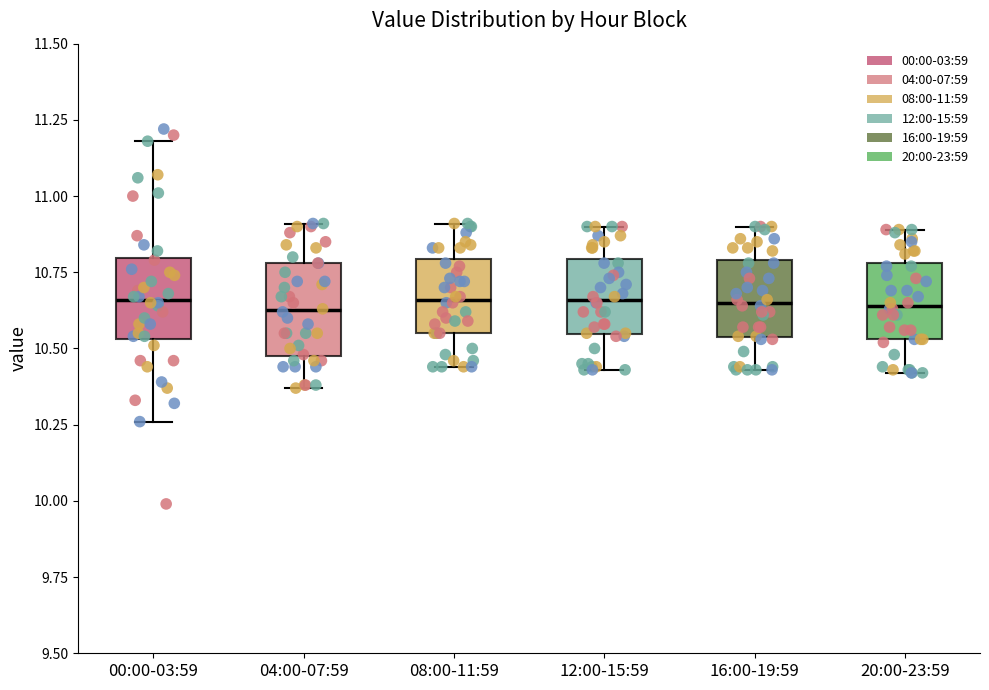

Reading left to right, read every box against the y-axis: the position of its median line, the range the box covers, and the ends of its whiskers. The values are not printed on the chart, so give them approximately, as read against the axis.

00:00-03:59: median 10.65, box 10.55 to 10.80, whiskers 10.25 to 11.20
04:00-07:59: median 10.65, box 10.50 to 10.80, whiskers 10.35 to 10.90
08:00-11:59: median 10.65, box 10.55 to 10.80, whiskers 10.45 to 10.90
12:00-15:59: median 10.65, box 10.55 to 10.80, whiskers 10.45 to 10.90
16:00-19:59: median 10.65, box 10.55 to 10.80, whiskers 10.45 to 10.90
20:00-23:59: median 10.65, box 10.55 to 10.80, whiskers 10.40 to 10.90